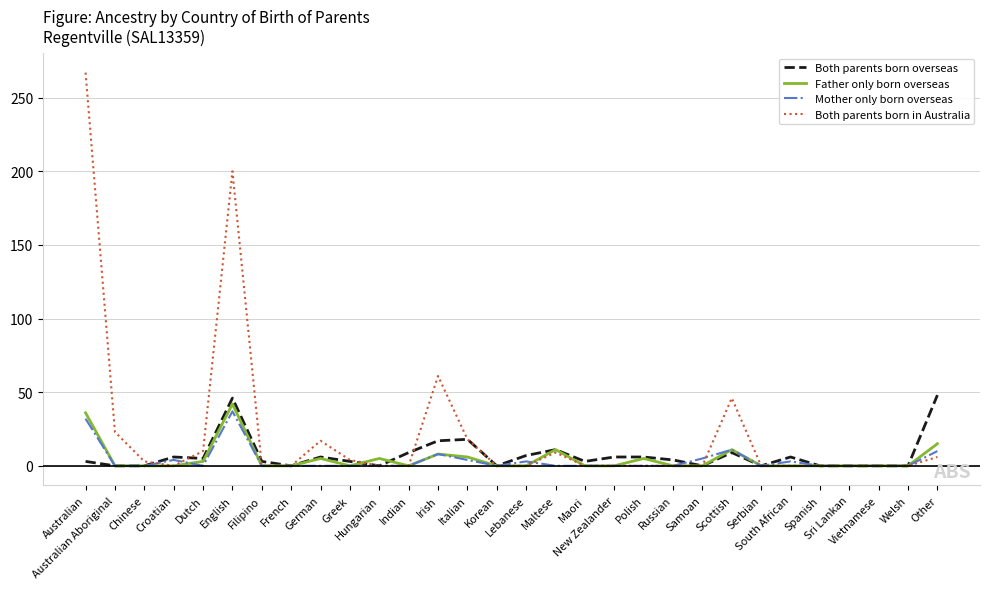

At which category is the sum across all series the highest?

Australian